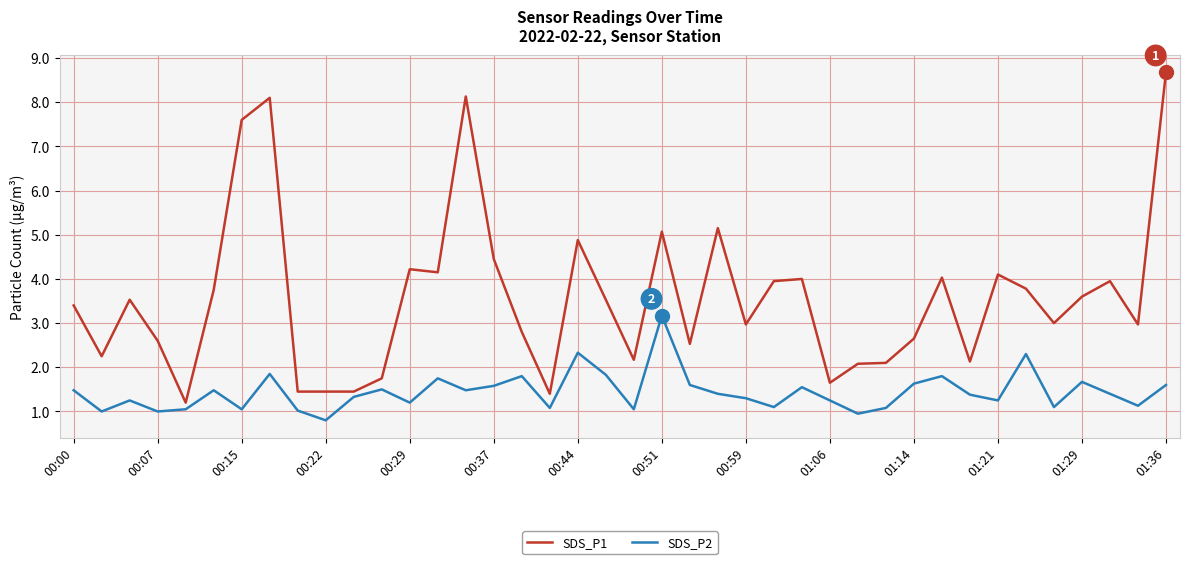

What is the difference between the maximum and minimum values in the SDS_P1 series?

7.5